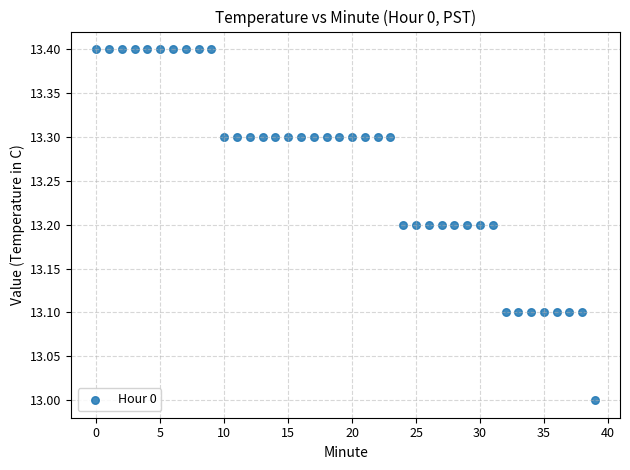

What is the range of Y values (max minus min)?

0.4